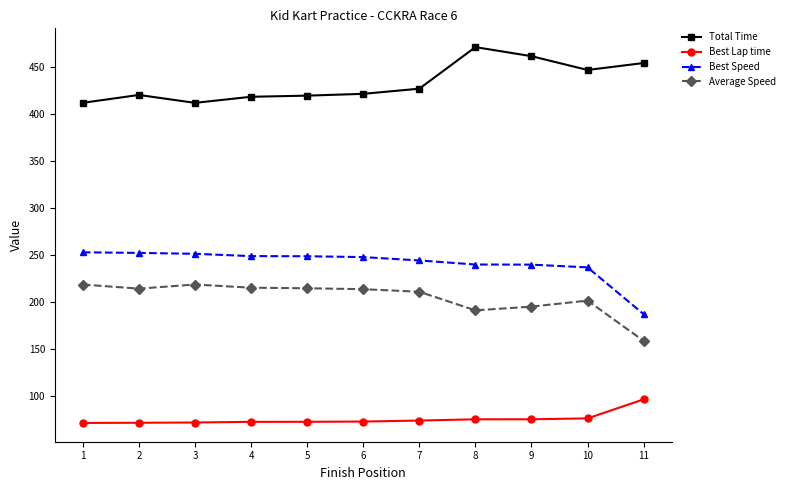

True or false: Total Time has a value of 265.7 at 11.

False